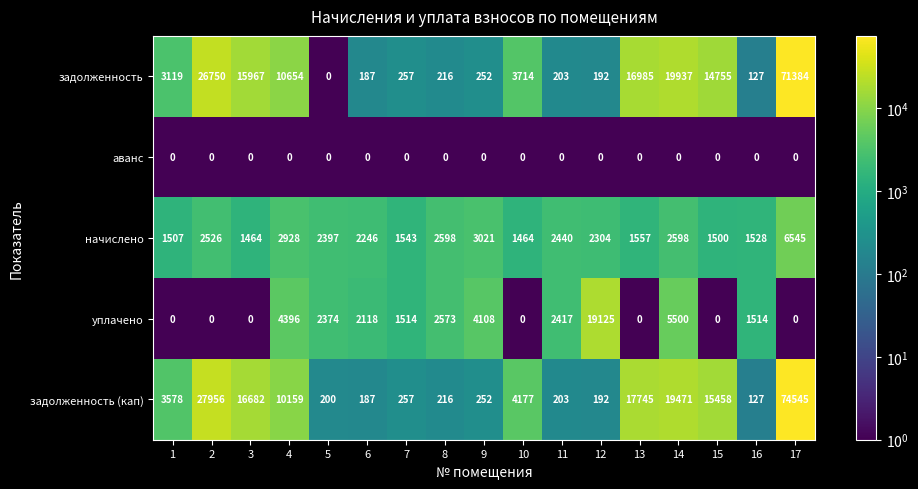

Is the value of задолженность at 10 greater than the value of аванс at 13?

Yes